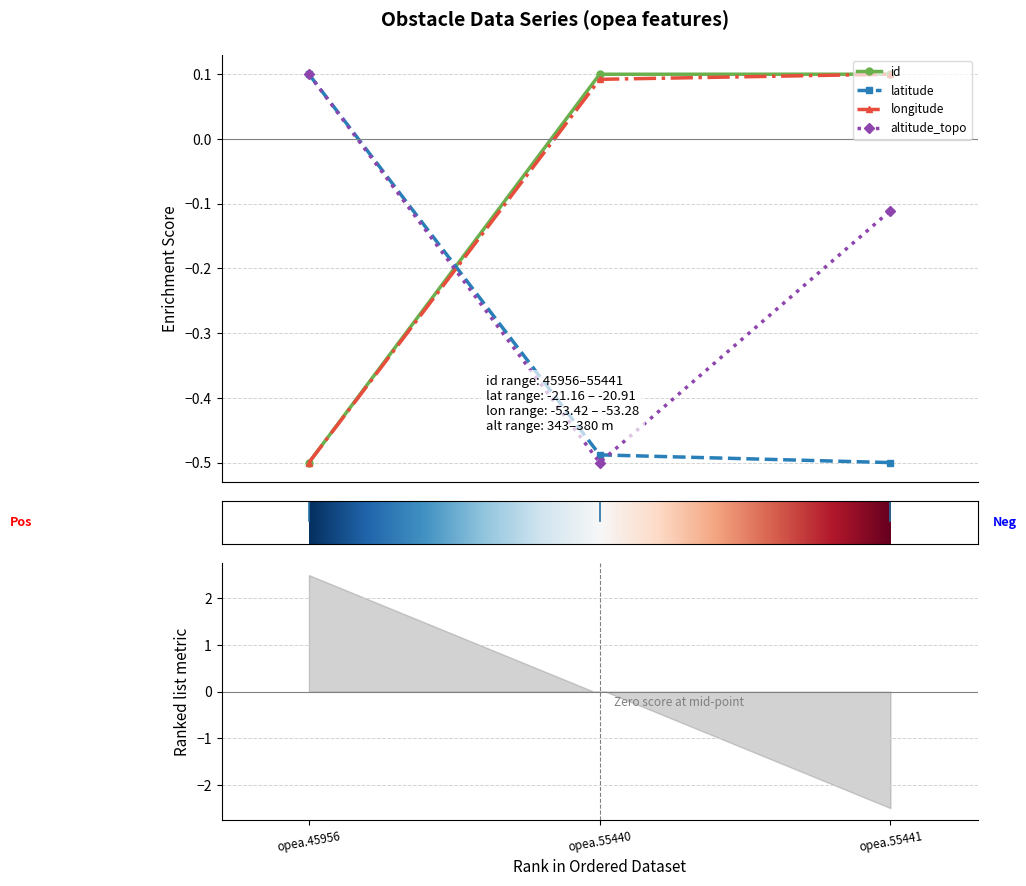

How many data points does each series have?

3